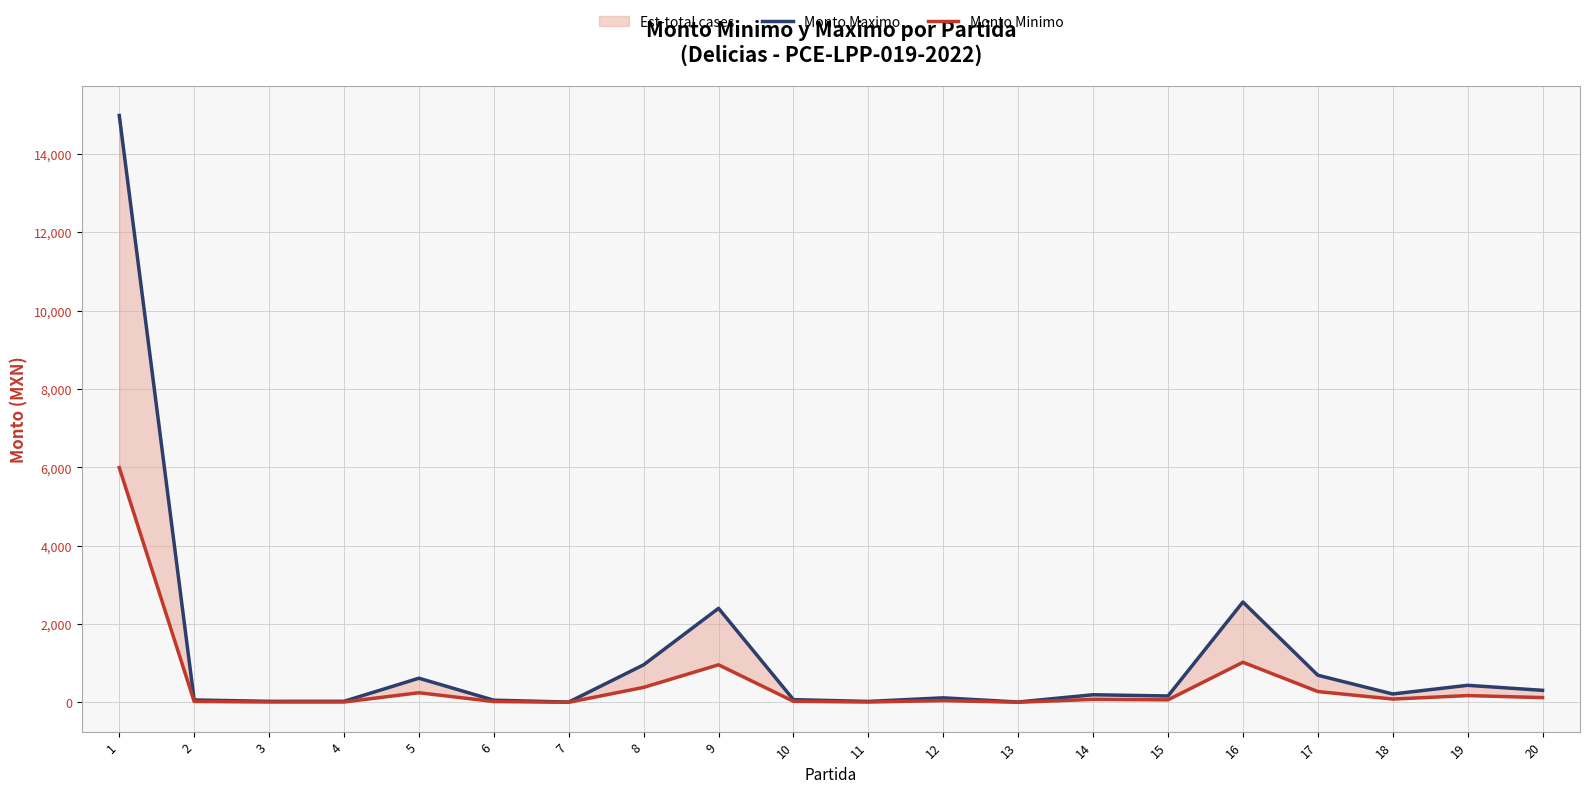

Reading right to left, list all the values displayed in this chart.

Monto Maximo: 20=309.0	19=437.1	18=215.8	17=694.4	16=2563.3	15=164.8	14=196.3	13=10.6	12=117.4	11=25.7	10=71.2	9=2402.0	8=960.4	7=9.5	6=57.1	5=618.4	4=28.5	3=28.0	2=62.8	1=14981.0
Monto Minimo: 20=123.6	19=174.8	18=86.3	17=277.8	16=1025.3	15=65.9	14=78.5	13=4.2	12=47.0	11=10.3	10=28.5	9=960.8	8=384.2	7=3.8	6=22.9	5=247.3	4=11.4	3=11.2	2=25.1	1=5992.4